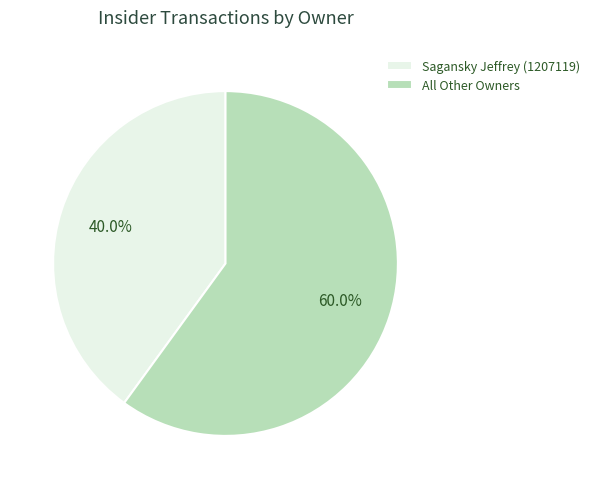

Which has a higher value, All Other Owners or Sagansky Jeffrey (1207119)?

All Other Owners